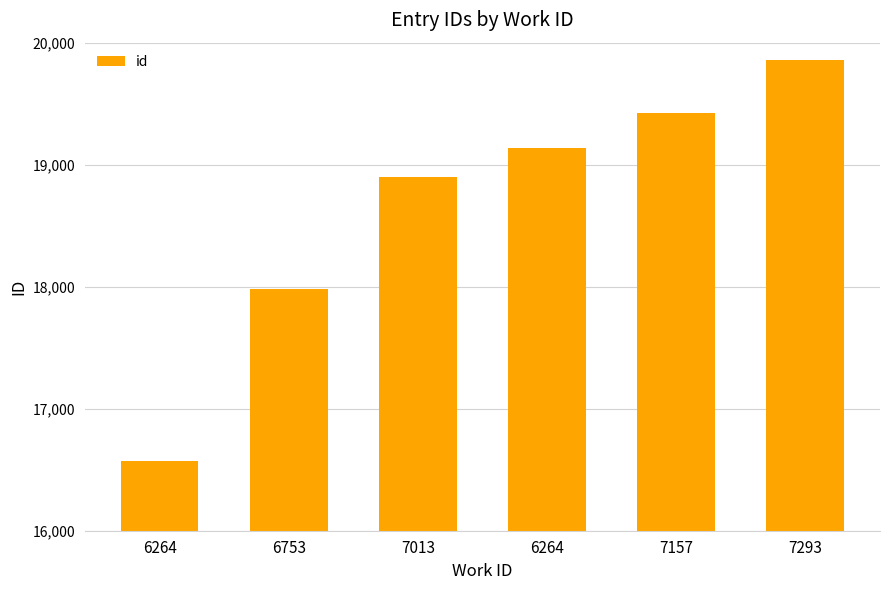

How many distinct data groups are displayed?

1